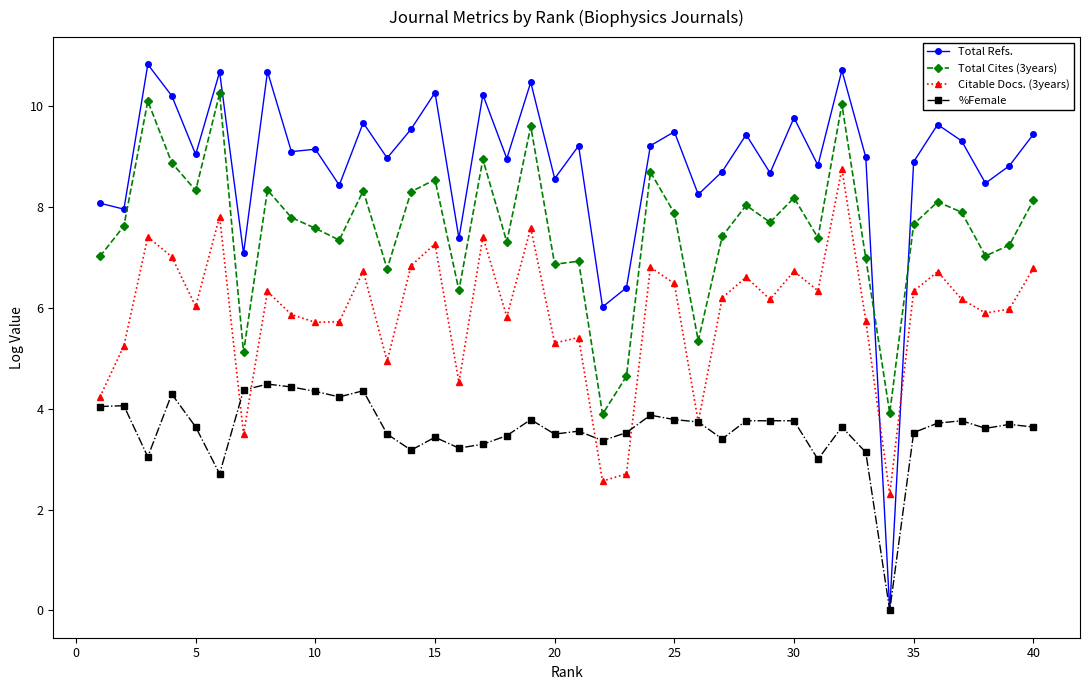

What is the maximum value for Total Cites (3years)?

10.3